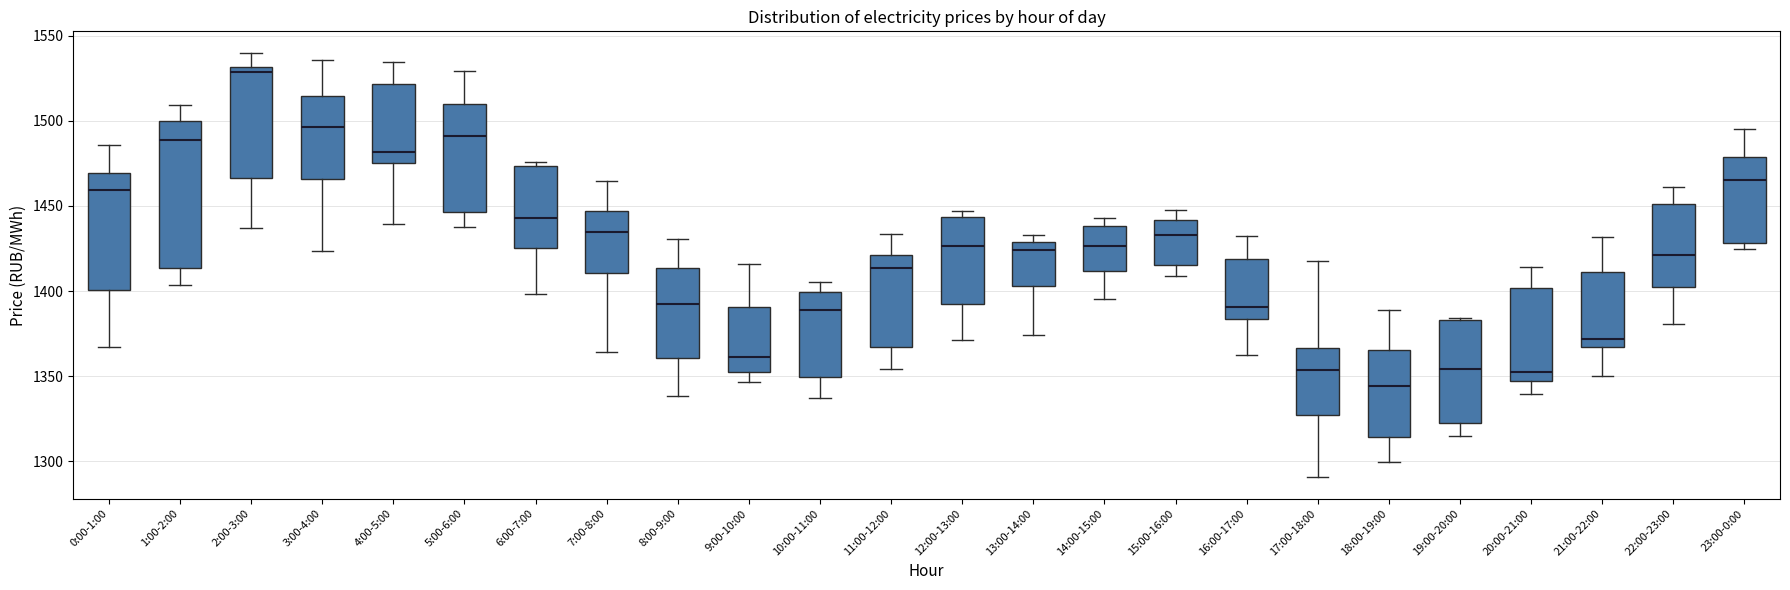

Which box has the lowest median line?

18:00-19:00